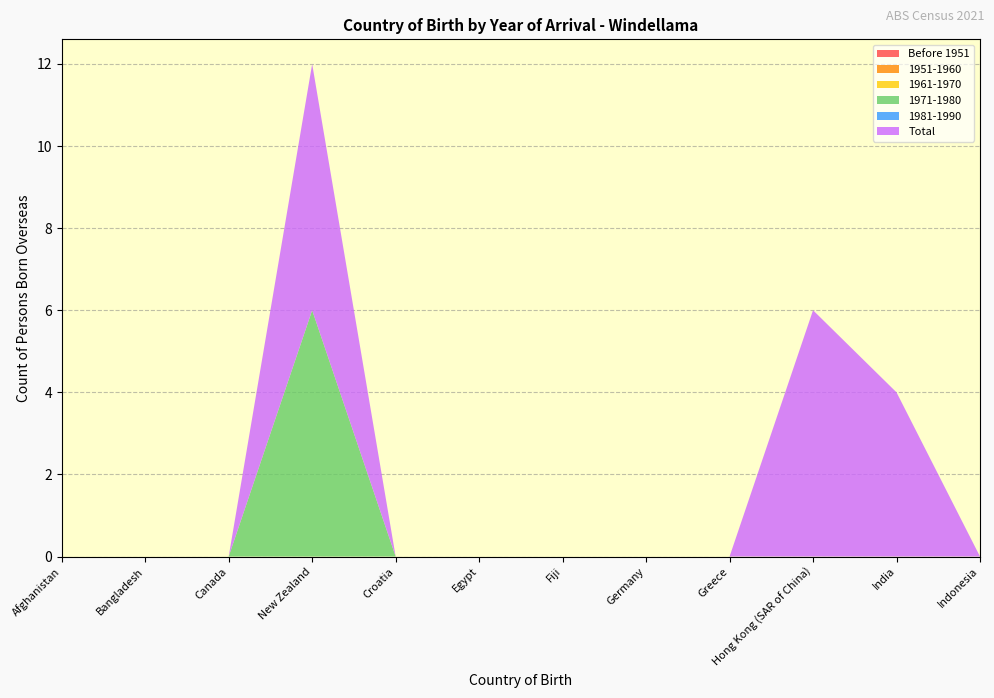

Reading left to right, extract all data points from this chart.

Before 1951: 0	0	0	0	0	0	0	0	0	0	0	0
1951-1960: 0	0	0	0	0	0	0	0	0	0	0	0
1961-1970: 0	0	0	0	0	0	0	0	0	0	0	0
1971-1980: 0	0	0	6	0	0	0	0	0	0	0	0
1981-1990: 0	0	0	0	0	0	0	0	0	0	0	0
Total: 0	0	0	6	0	0	0	0	0	6	4	0